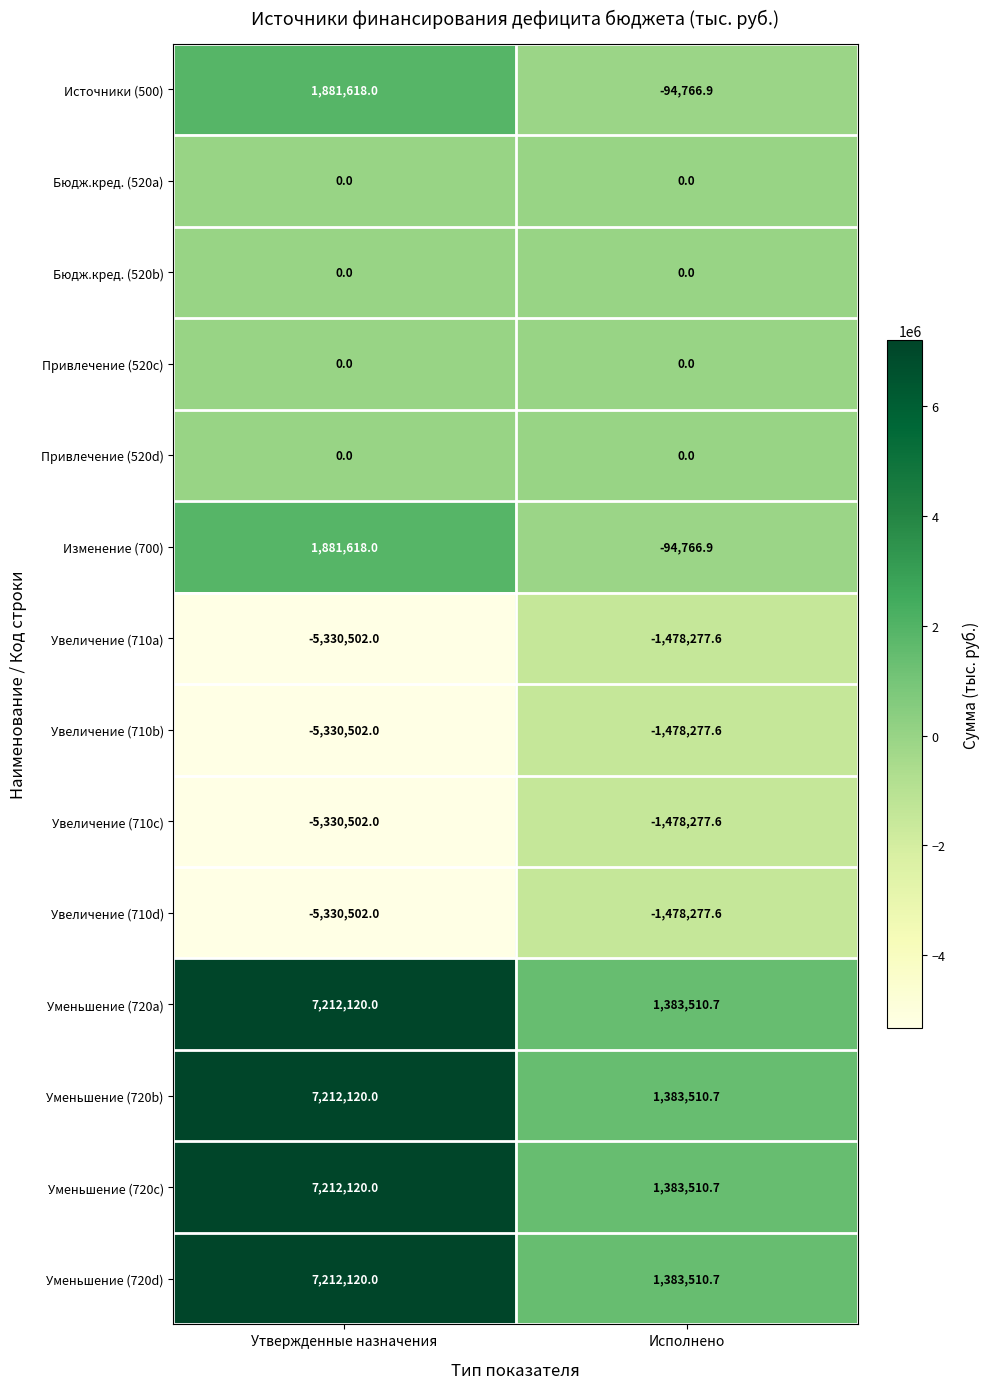

The value of Уменьшение (720b) at Утвержденные назначения is 7212120.0. True or false?

True